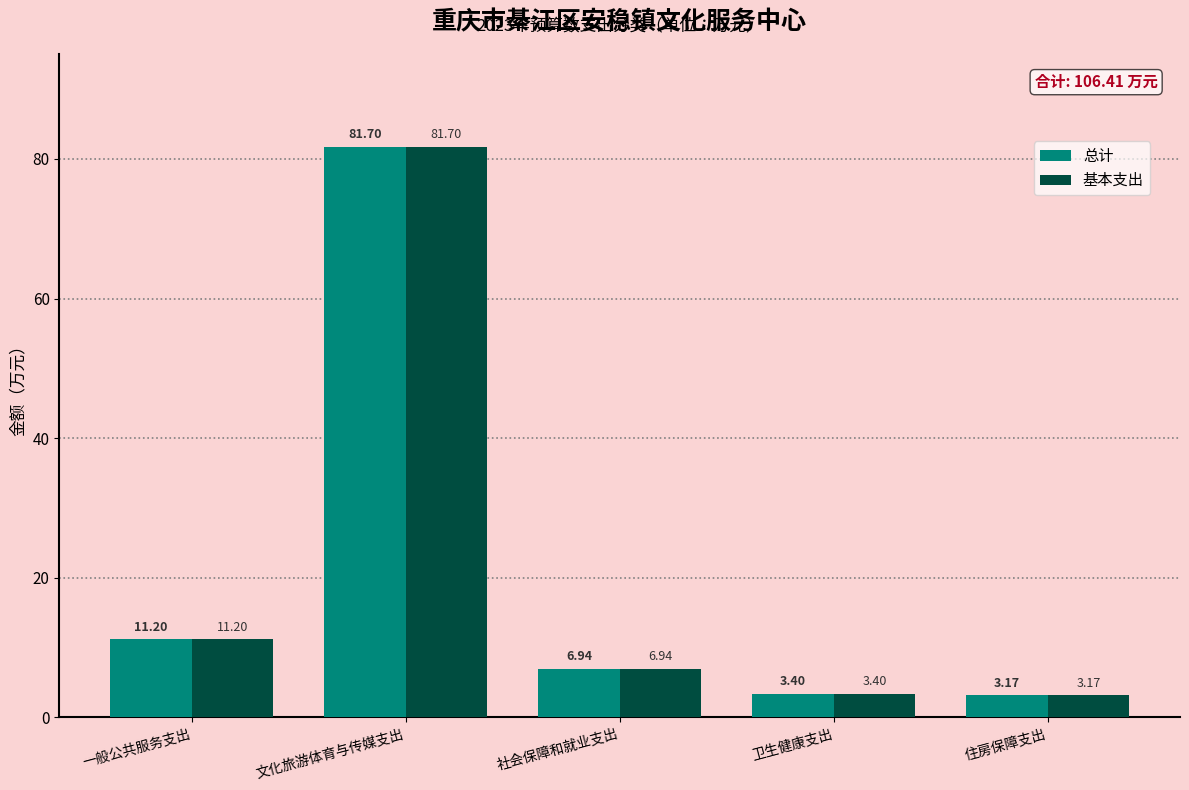

True or false: 总计 has a value of 81.7 at 文化旅游体育与传媒支出.

True